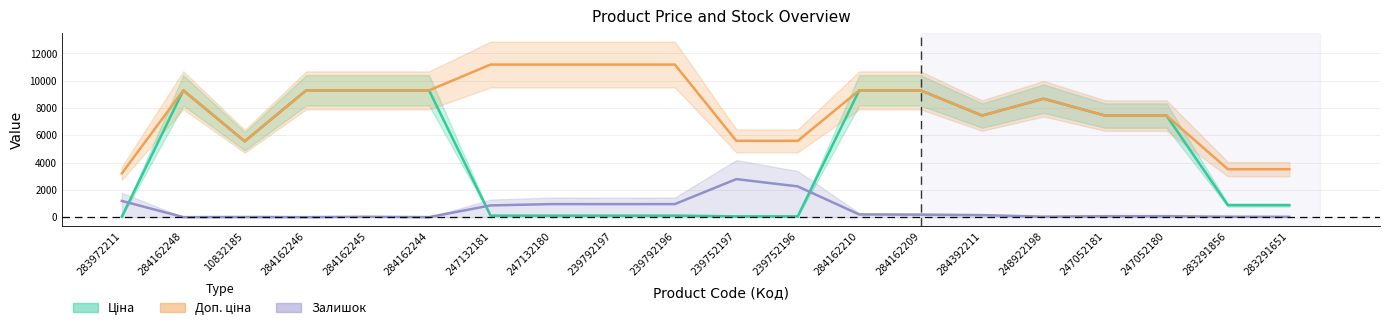

How many lines are shown in the chart?

3